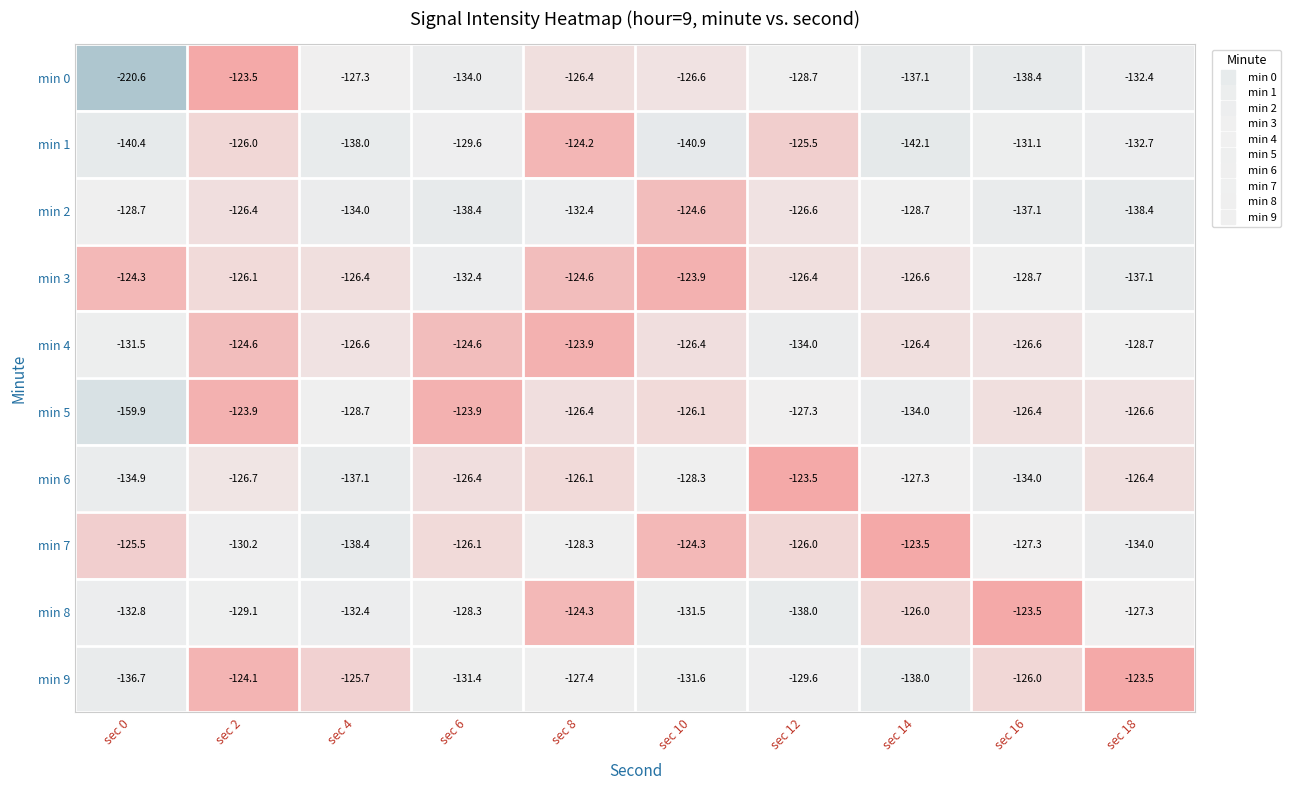

True or false: min 8 has a value of -132.8 at sec 0.

True